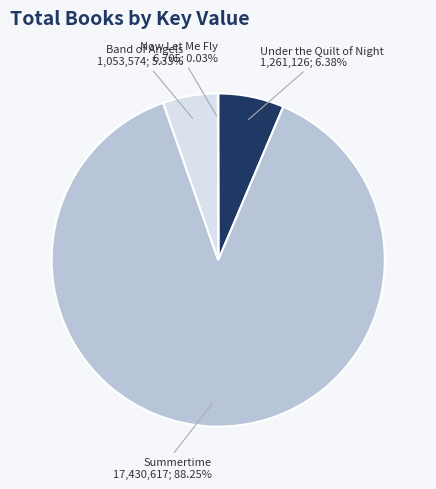

To the nearest percent, what portion does Band of Angels represent?

5%